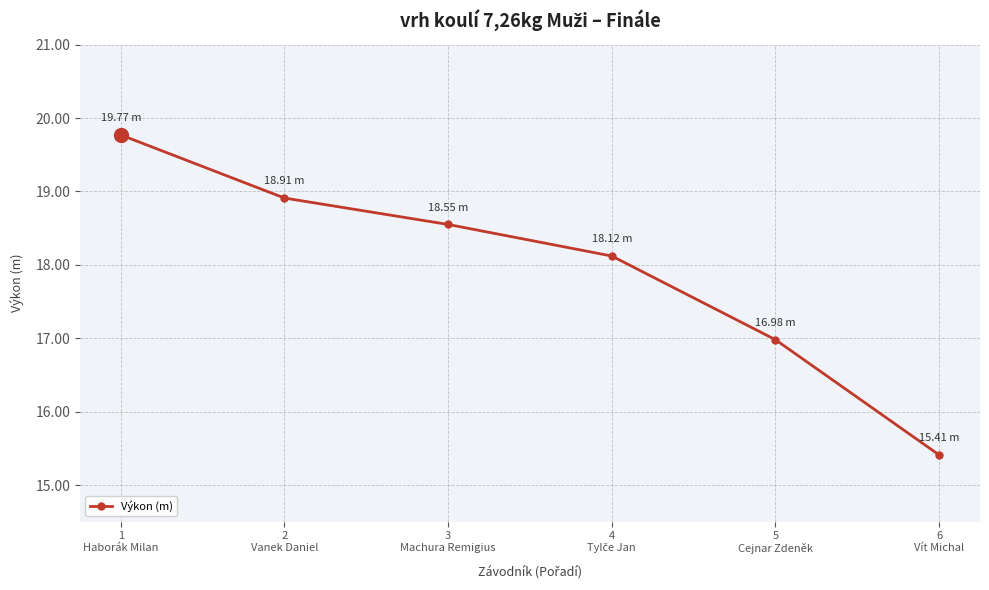

True or false: there are more than 2 points higher than both neighbors.

False